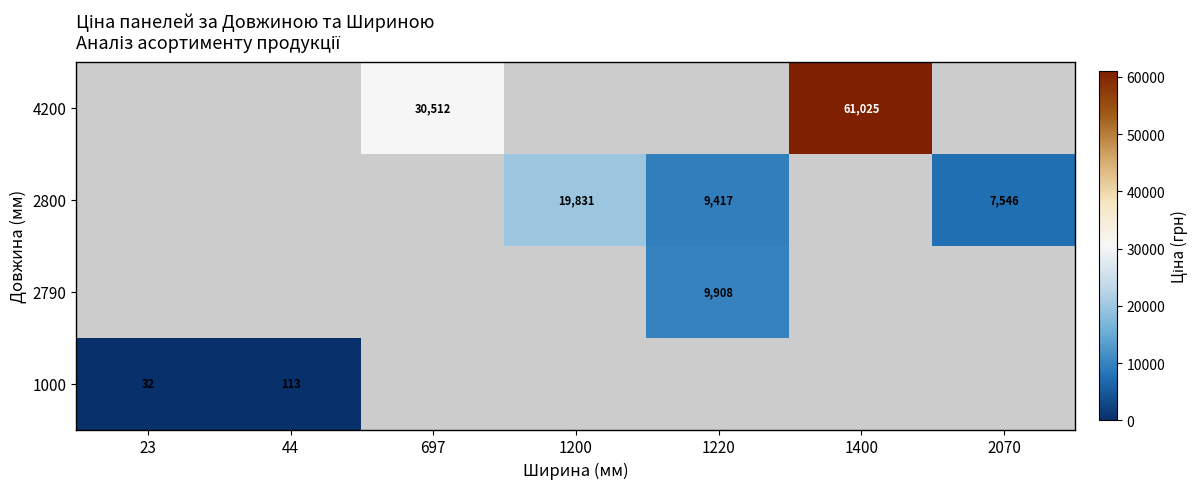

The value of 4200 at 697 is 30512.3. True or false?

True